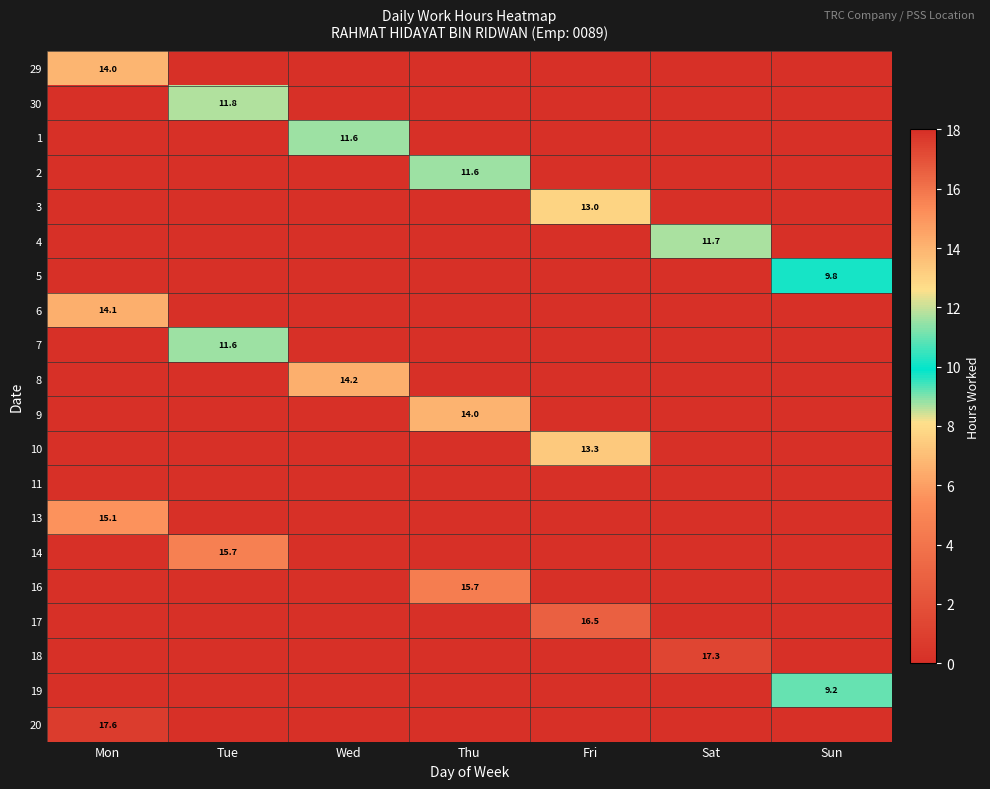

What is the difference between the highest and lowest values at Mon?

17.6